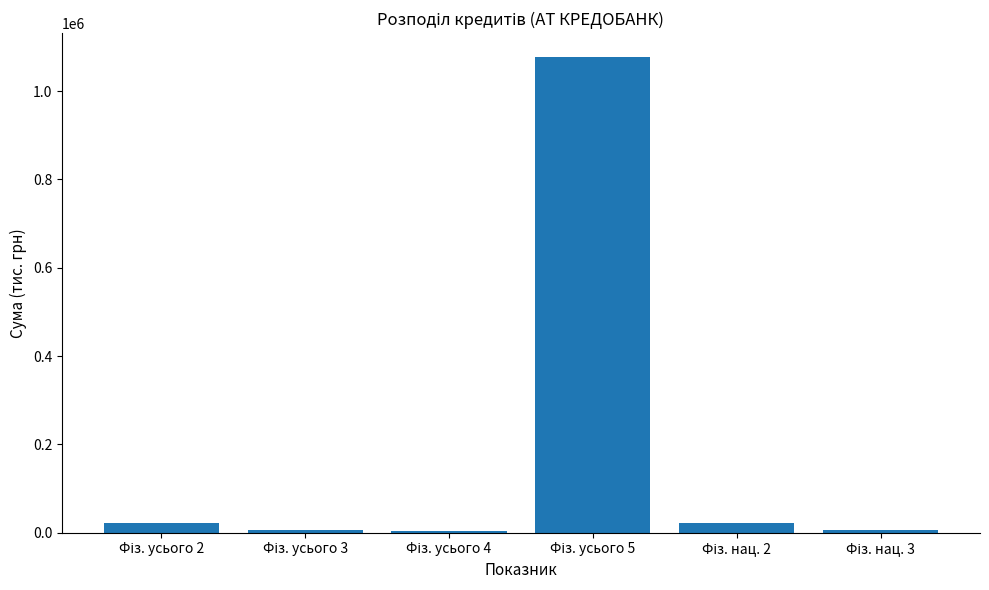

What is the greatest value displayed?

1077384.6